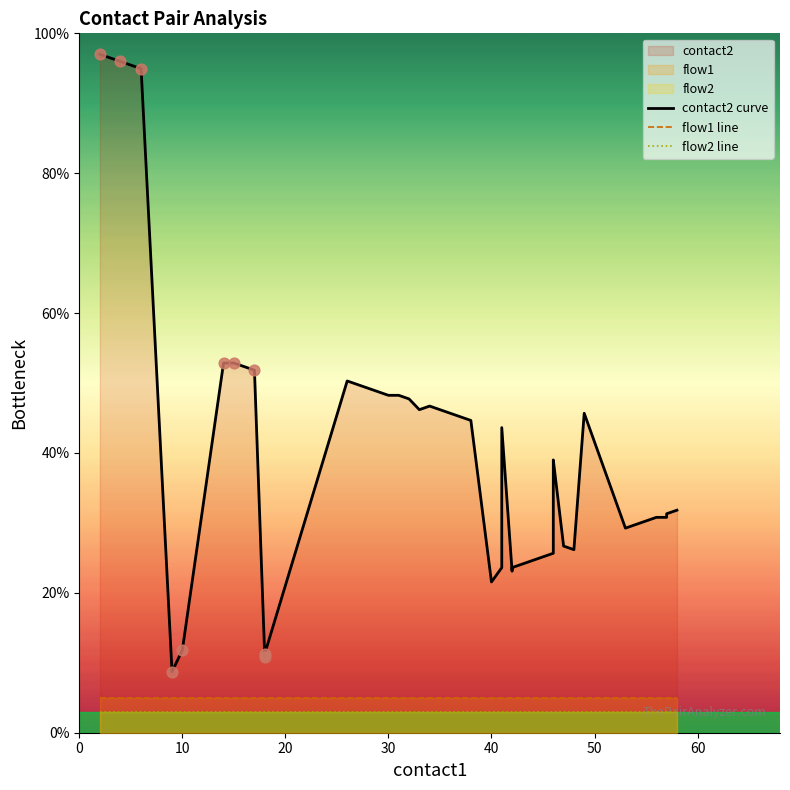

Which series reaches the minimum Y coordinate?

flow2 line